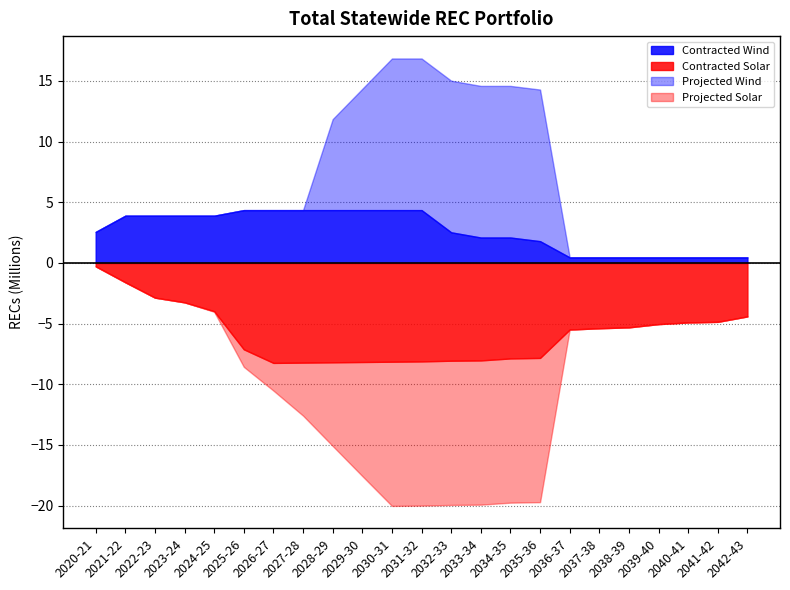

What is the difference between the maximum and minimum values in the Projected Wind series?

12500000.0